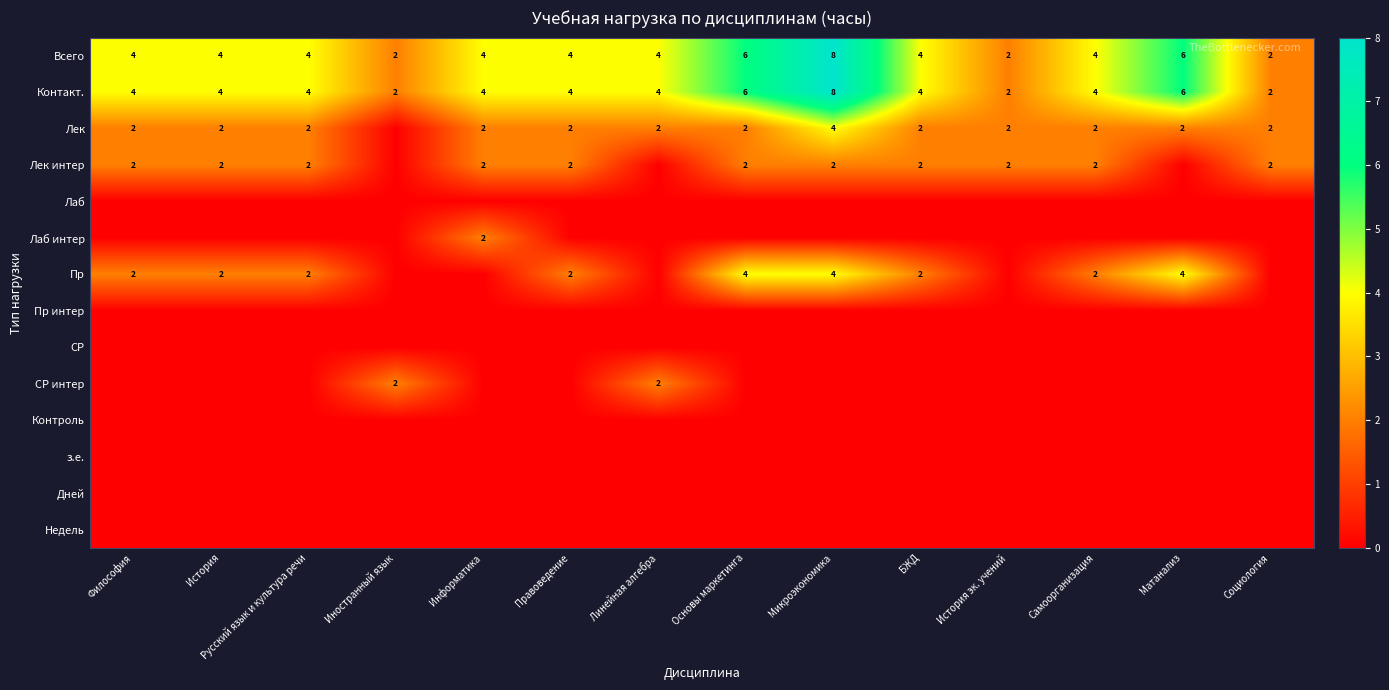

What is the sum of the Всего values at Основы маркетинга and Матанализ?

12